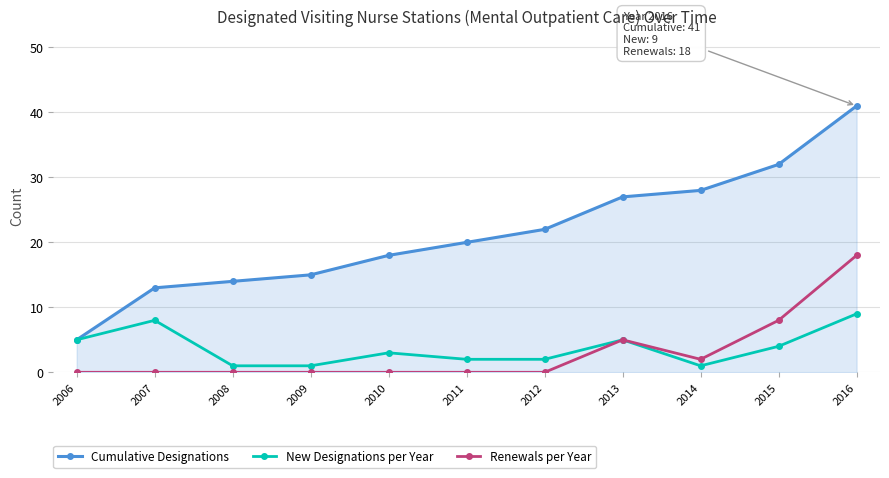

What are all the series names shown in the legend?

Cumulative Designations, New Designations per Year, Renewals per Year